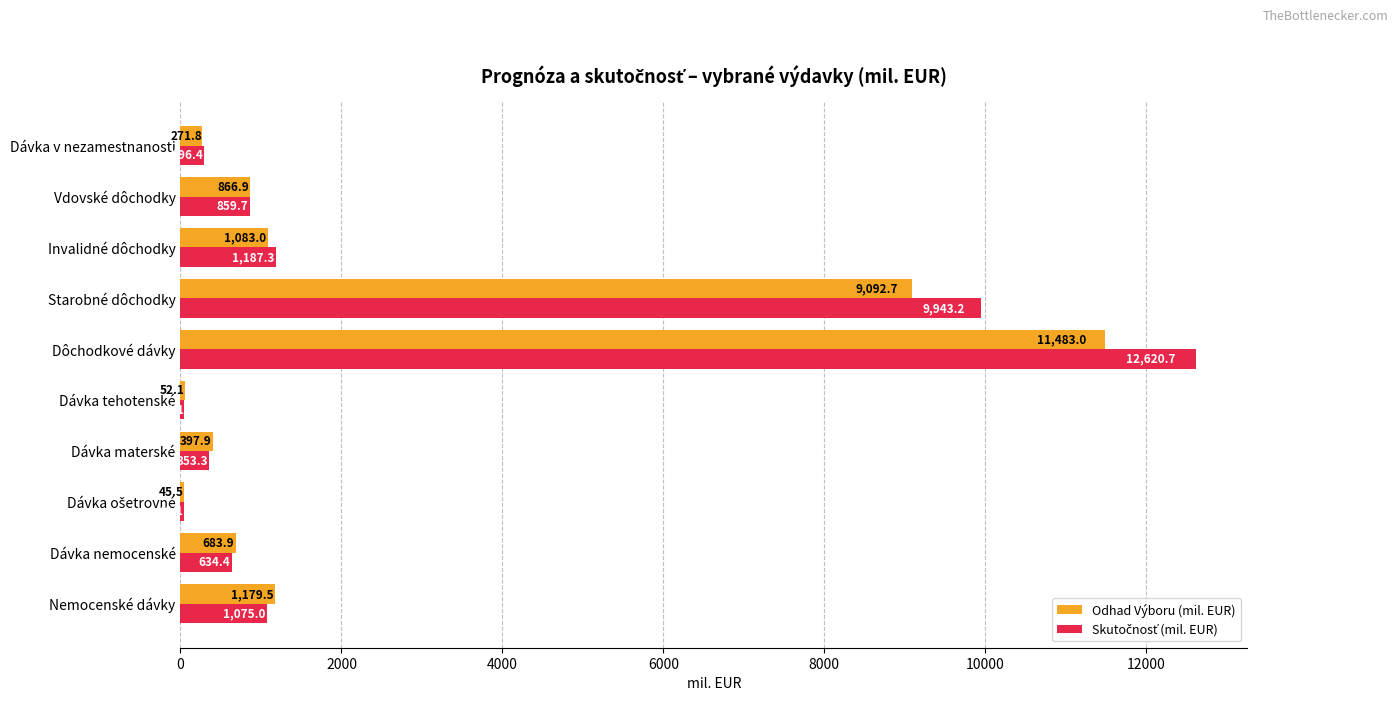

What is the lowest value of the Odhad Výboru (mil. EUR) series?

45.5